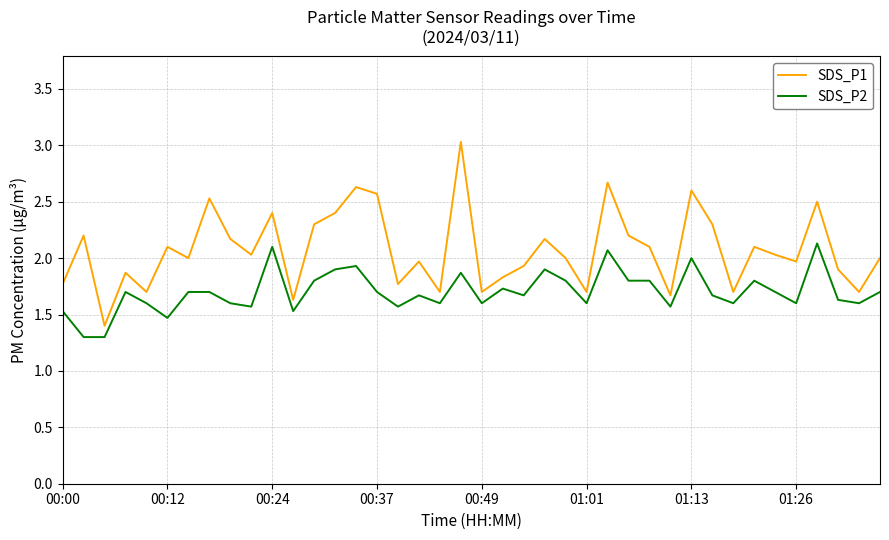

What is the difference between the maximum and minimum values in the SDS_P2 series?

0.8